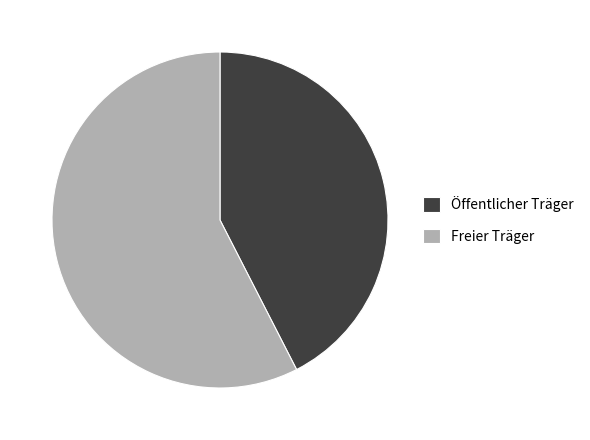

How many slices are in this pie chart?

2